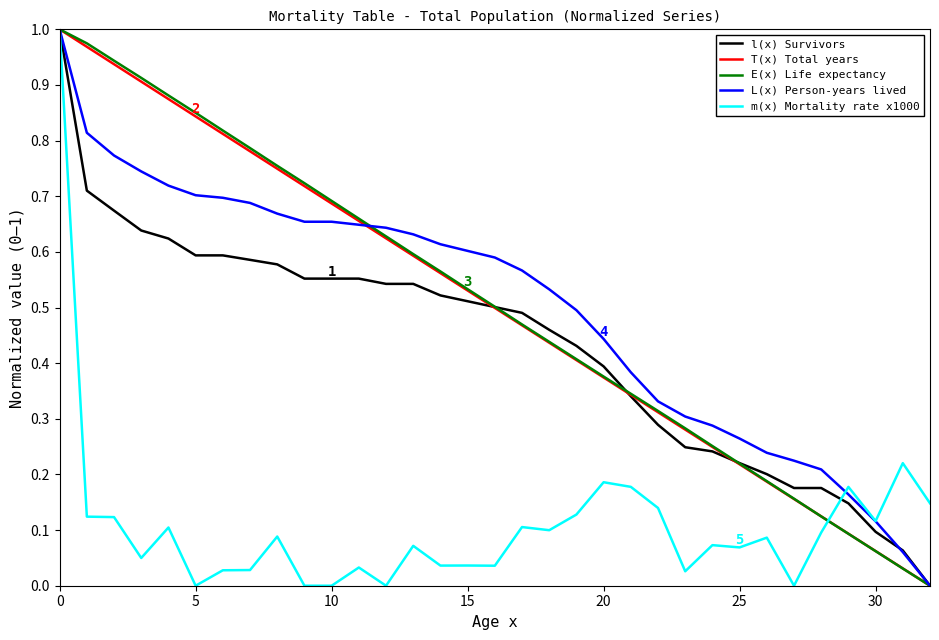

Where do E(x) Life expectancy and T(x) Total years first cross each other?

27 and 28